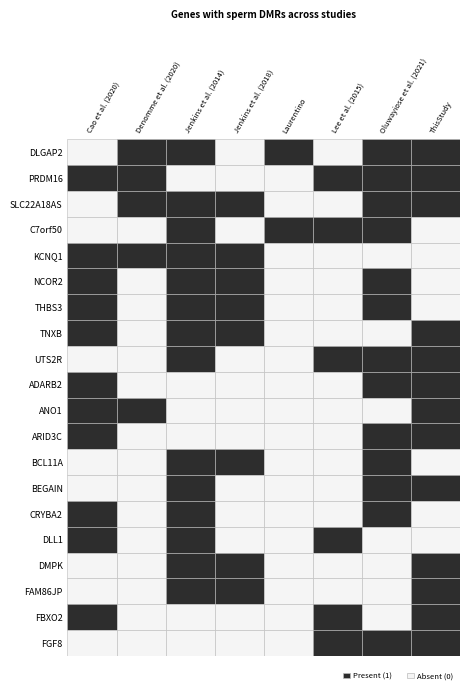

How many positive values does the C7orf50 series have?

4